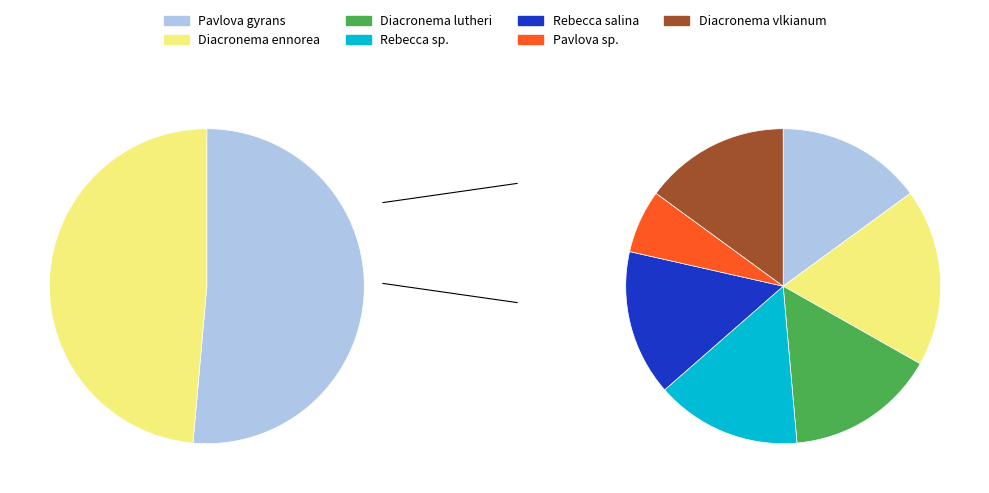

How many segments does this pie chart have?

7